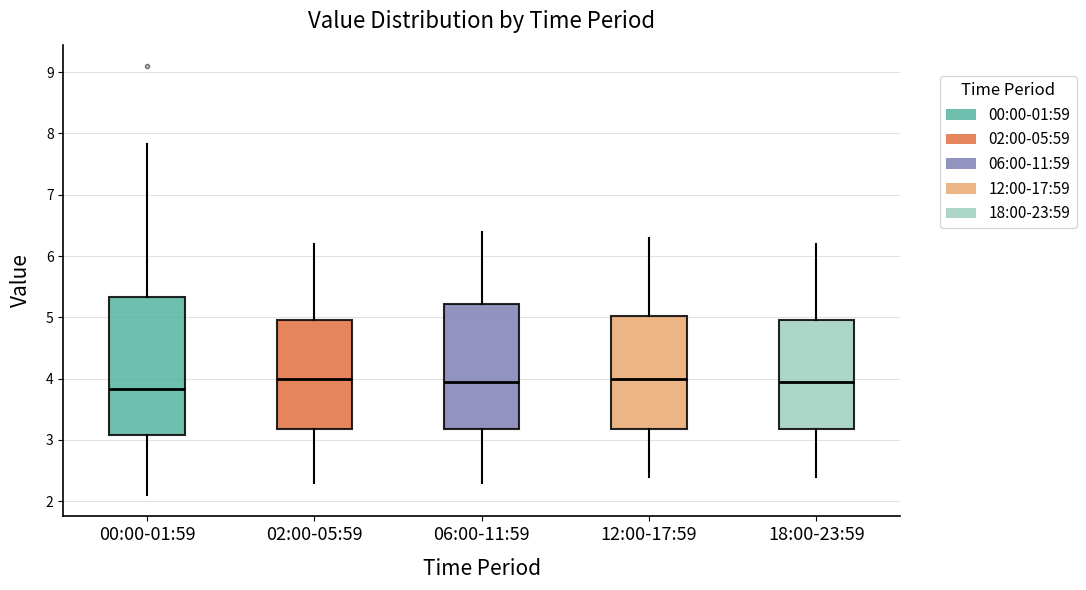

Reading left to right, read every box against the y-axis: the position of its median line, the range the box covers, and the ends of its whiskers. The values are not printed on the chart, so give them approximately, as read against the axis.

00:00-01:59: median 3.8, box 3.1 to 5.3, whiskers 2.1 to 7.8
02:00-05:59: median 4.0, box 3.2 to 5.0, whiskers 2.3 to 6.2
06:00-11:59: median 4.0, box 3.2 to 5.2, whiskers 2.3 to 6.4
12:00-17:59: median 4.0, box 3.2 to 5.0, whiskers 2.4 to 6.3
18:00-23:59: median 4.0, box 3.2 to 5.0, whiskers 2.4 to 6.2